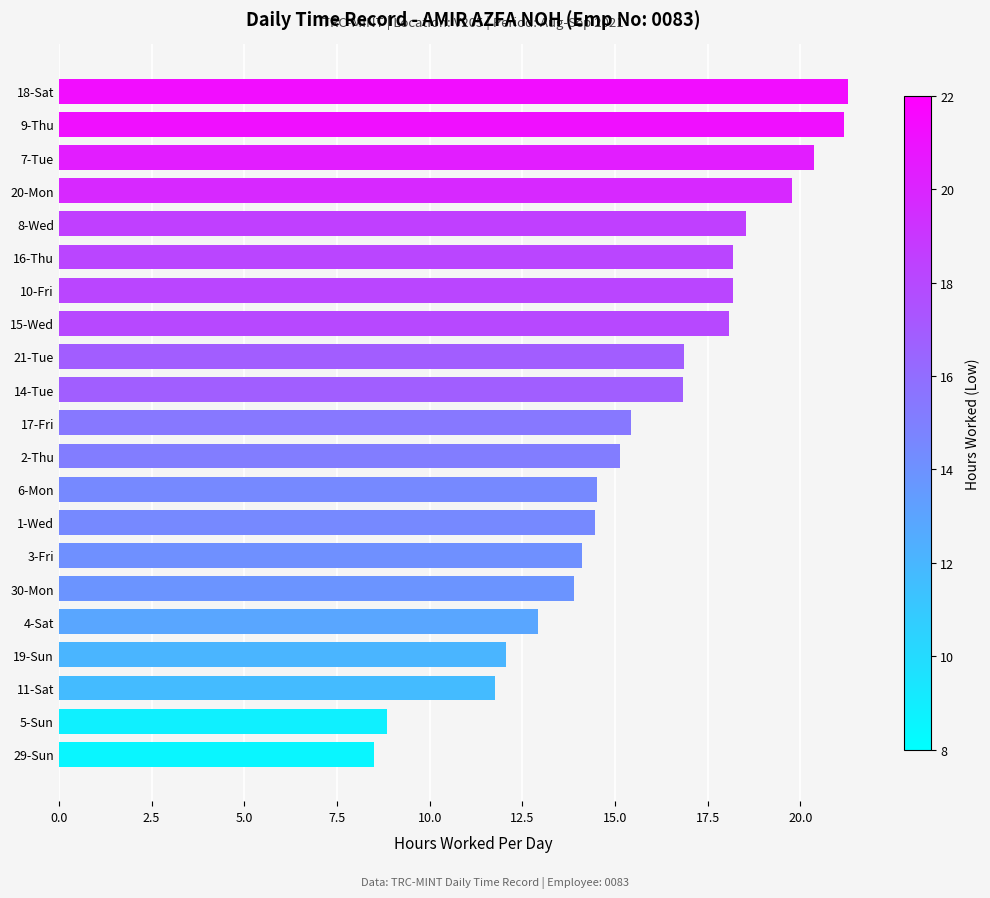

Approximately how many times larger is the value at 8-Wed compared to 7-Tue?

0.9